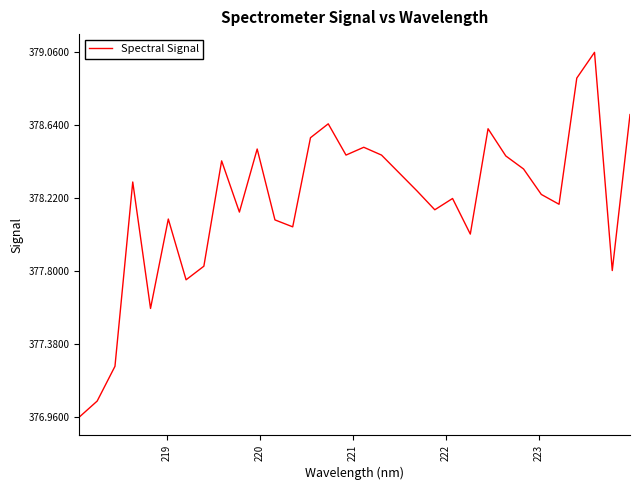

What is the difference between the maximum and minimum values?

2.1